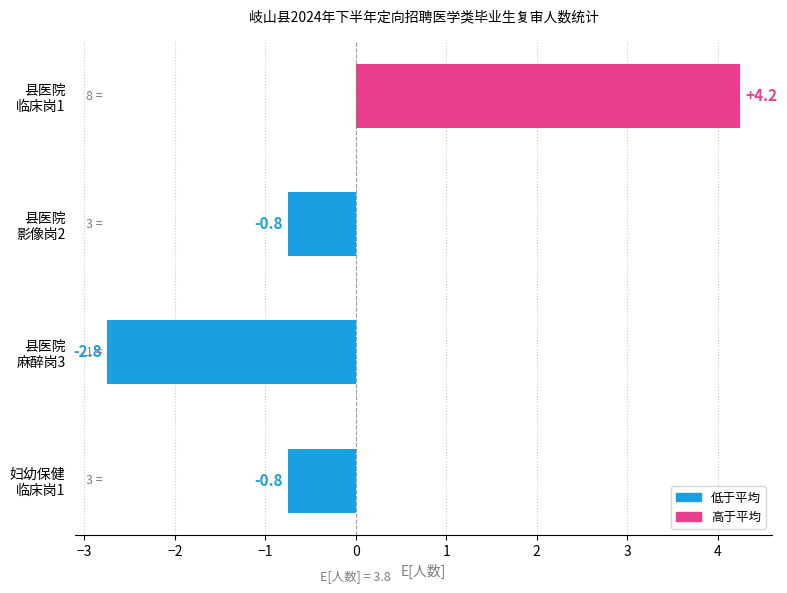

How many negative values are there?

3